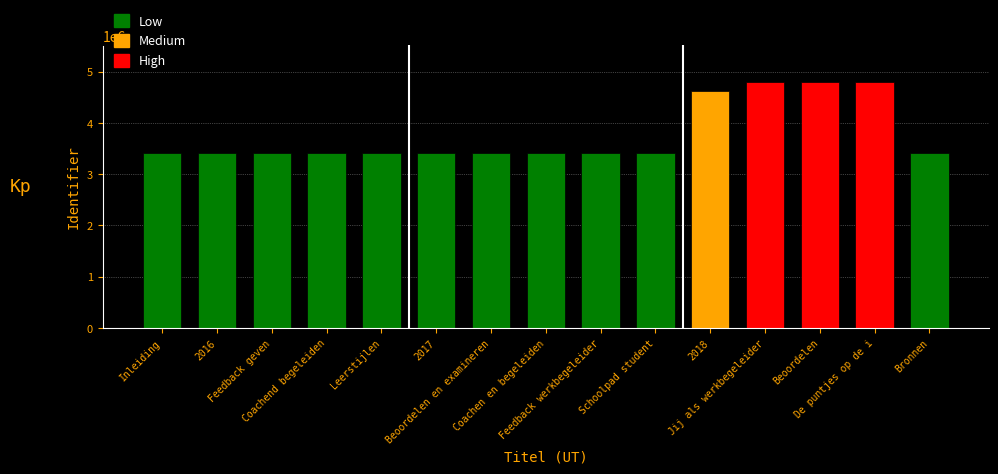

Does the chart contain stacked bars?

No